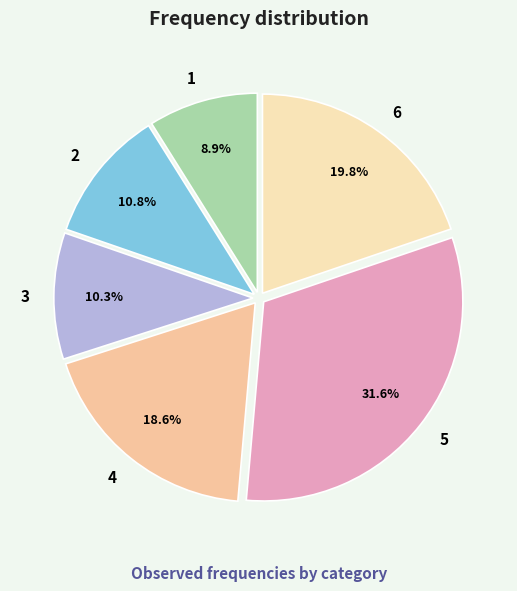

What is the largest slice in the pie chart?

5